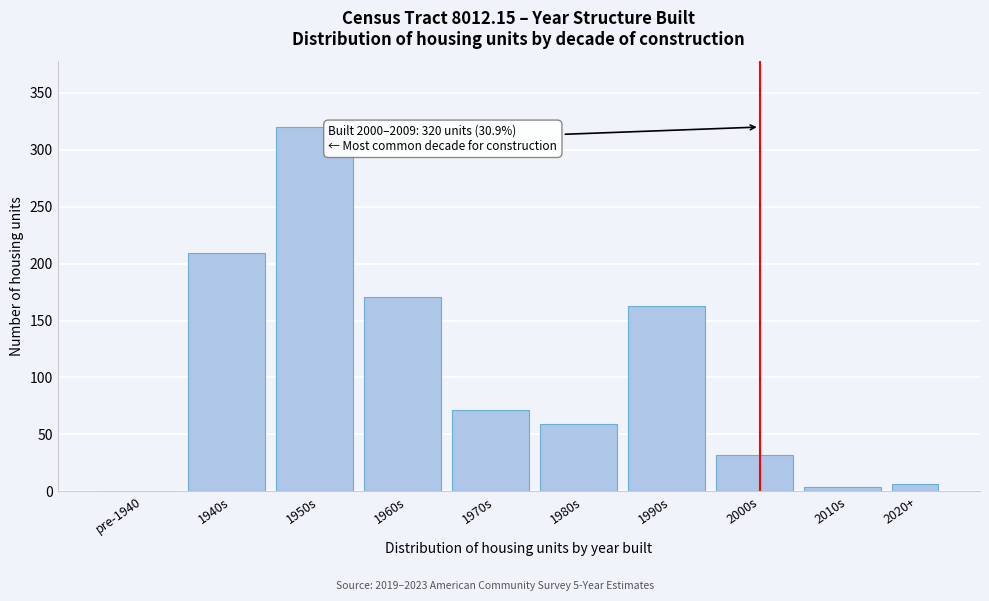

Reading left to right, what are all the values shown in this chart?

pre-1940=0	1940s=209	1950s=320	1960s=171	1970s=71	1980s=59	1990s=163	2000s=32	2010s=4	2020+=6